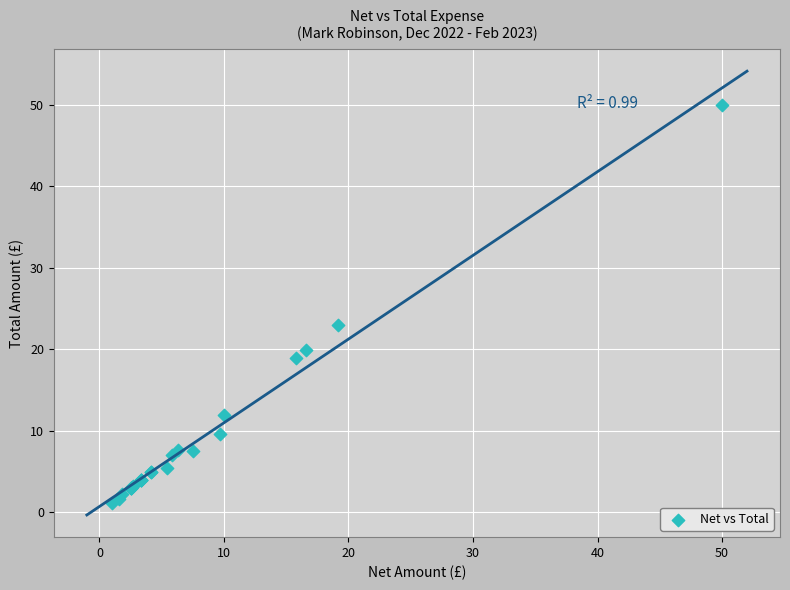

What Y value in the scatter plot is closest to 25?

23.0